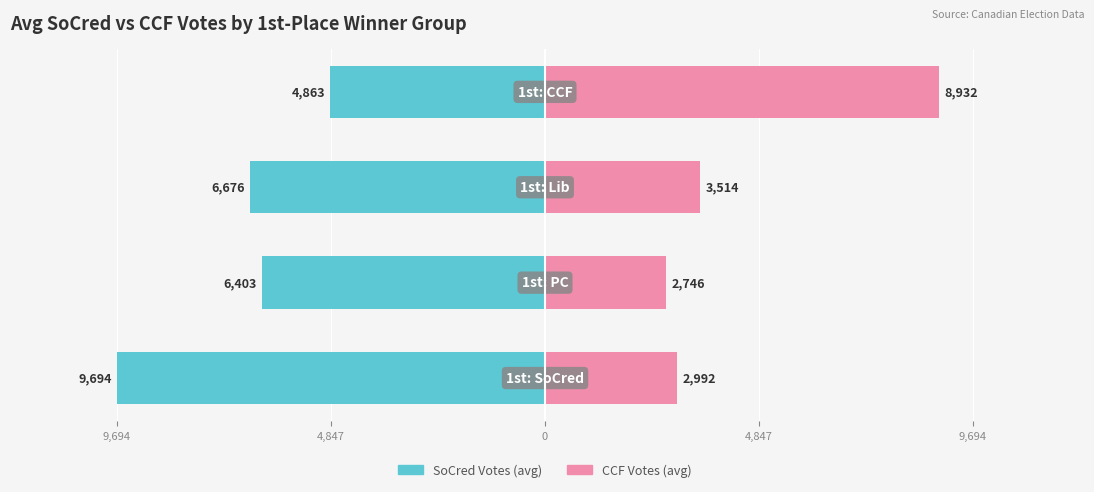

How many values in the CCF Votes (avg) series exceed 3514?

1